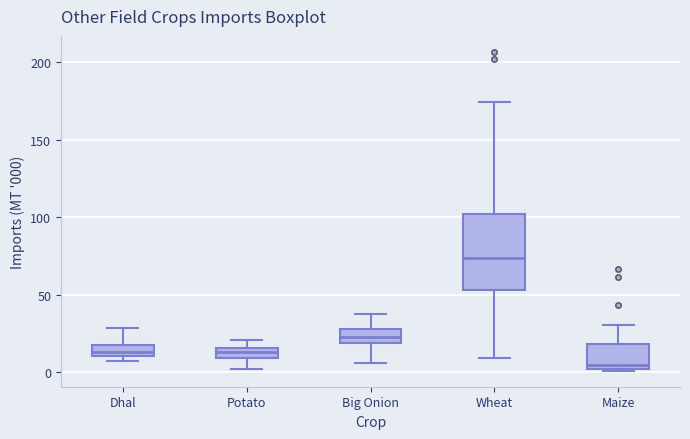

Which box's median line is the highest?

Wheat